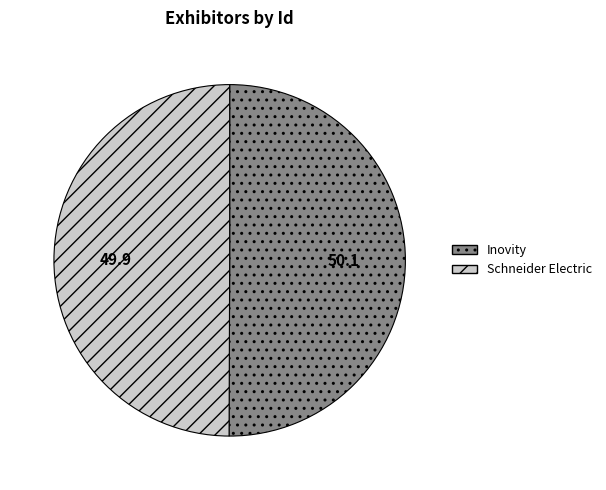

Is it true that Schneider Electric is 60% of the pie?

False